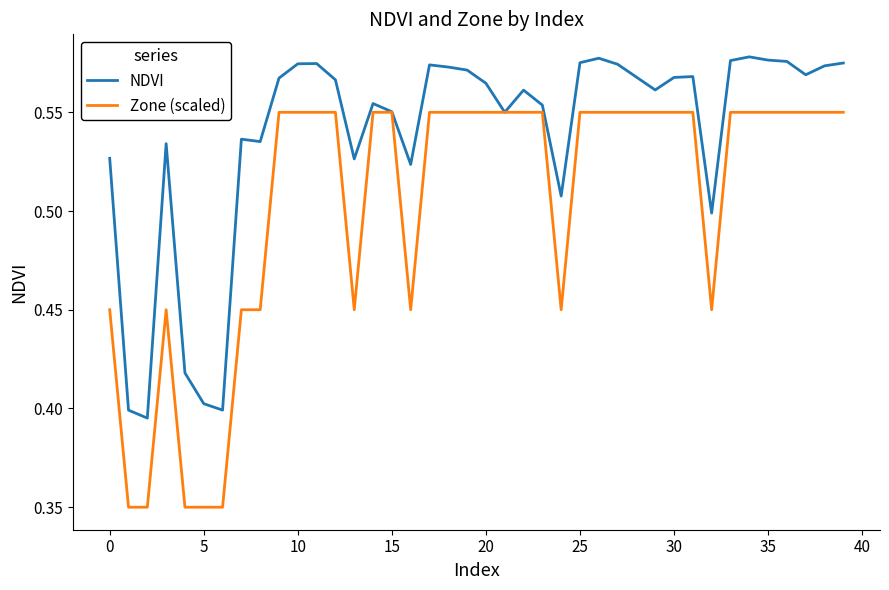

Which series has the largest total across all categories?

NDVI